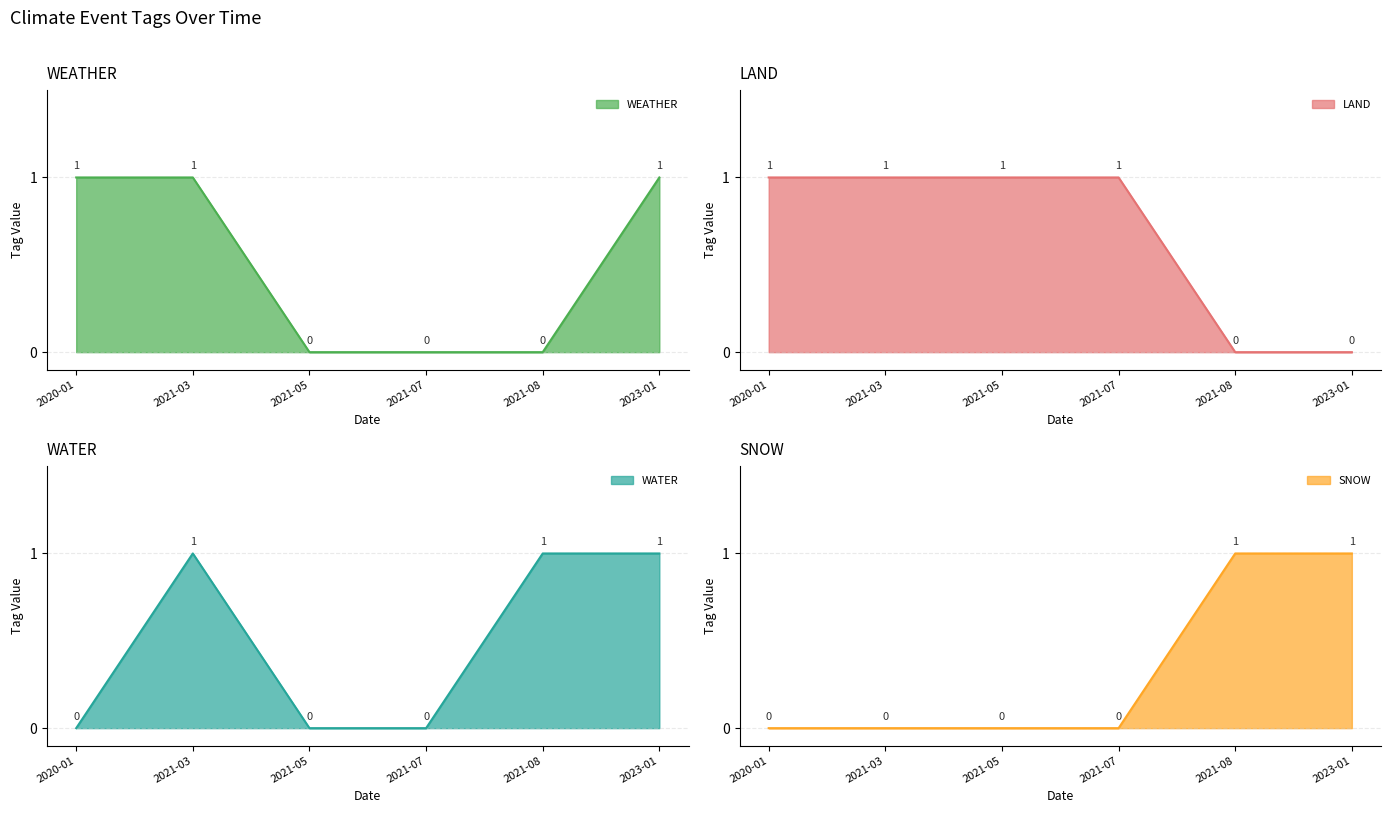

What are all the series names shown in the legend?

WEATHER, LAND, WATER, SNOW